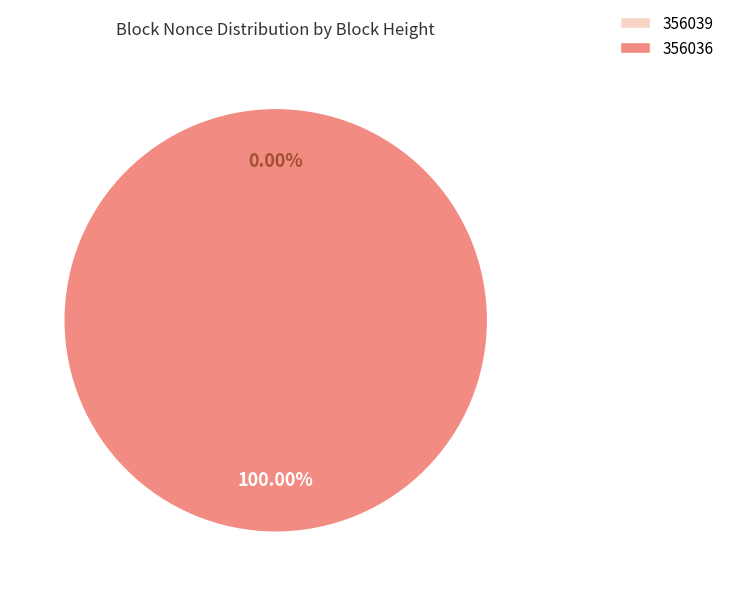

Which has a higher value, 356039 or 356036?

356036